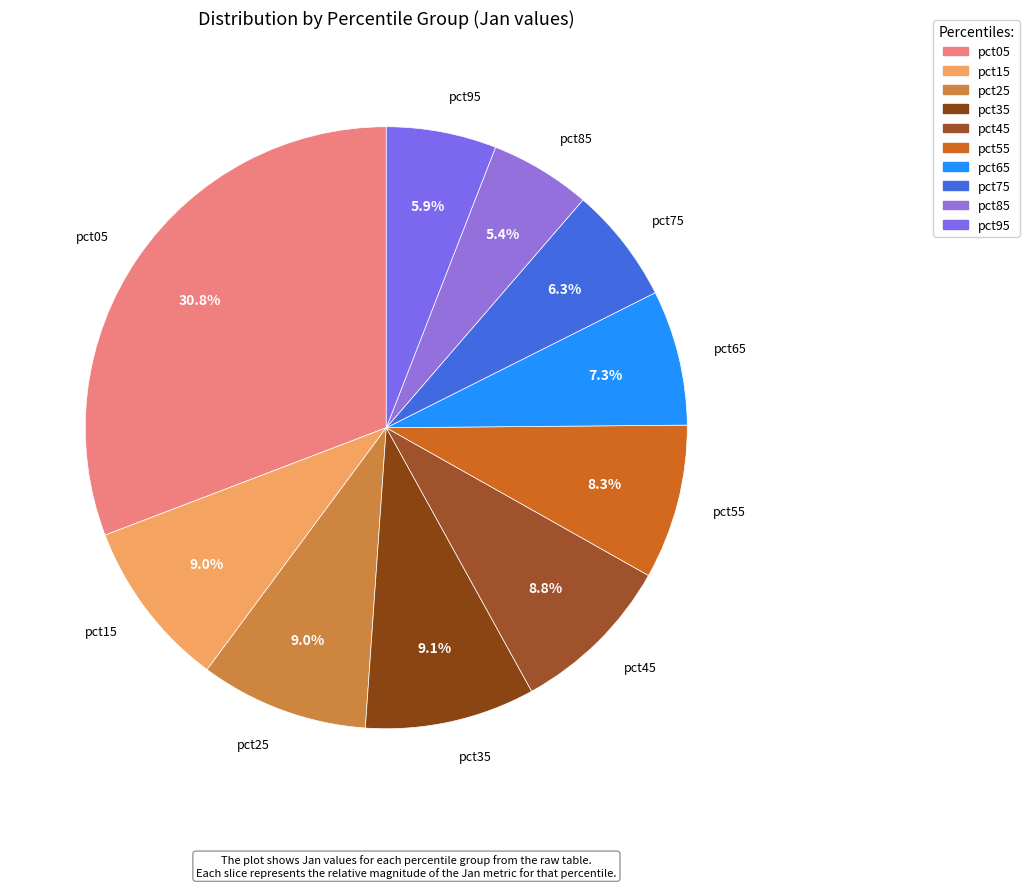

What percentage is the pct45 slice, to the nearest percent?

9%